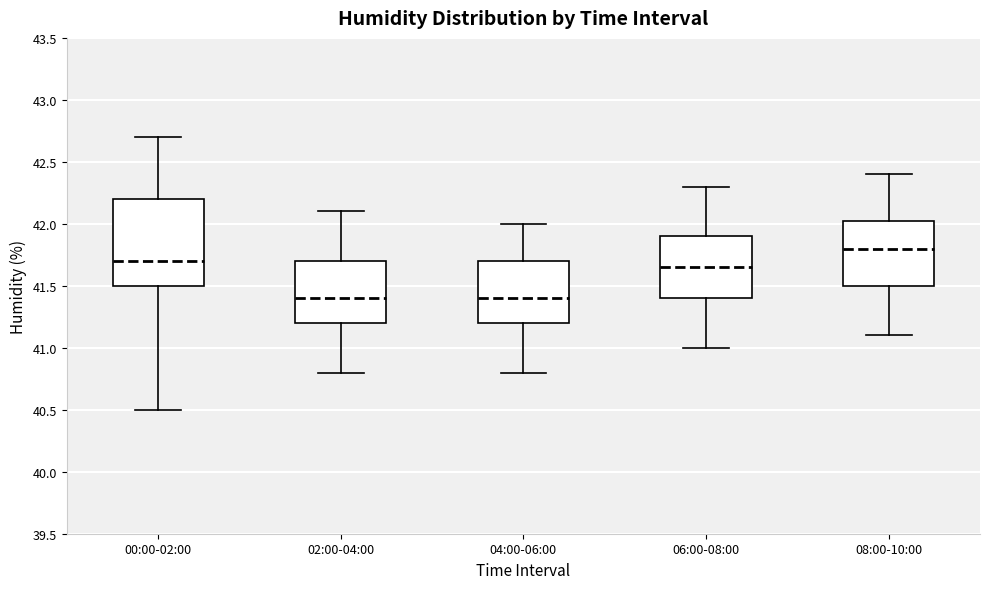

Reading left to right, read every box against the y-axis: the position of its median line, the range the box covers, and the ends of its whiskers. The values are not printed on the chart, so give them approximately, as read against the axis.

00:00-02:00: median 41.70, box 41.50 to 42.20, whiskers 40.50 to 42.70
02:00-04:00: median 41.40, box 41.20 to 41.70, whiskers 40.80 to 42.10
04:00-06:00: median 41.40, box 41.20 to 41.70, whiskers 40.80 to 42.00
06:00-08:00: median 41.65, box 41.40 to 41.90, whiskers 41.00 to 42.30
08:00-10:00: median 41.80, box 41.50 to 42.05, whiskers 41.10 to 42.40